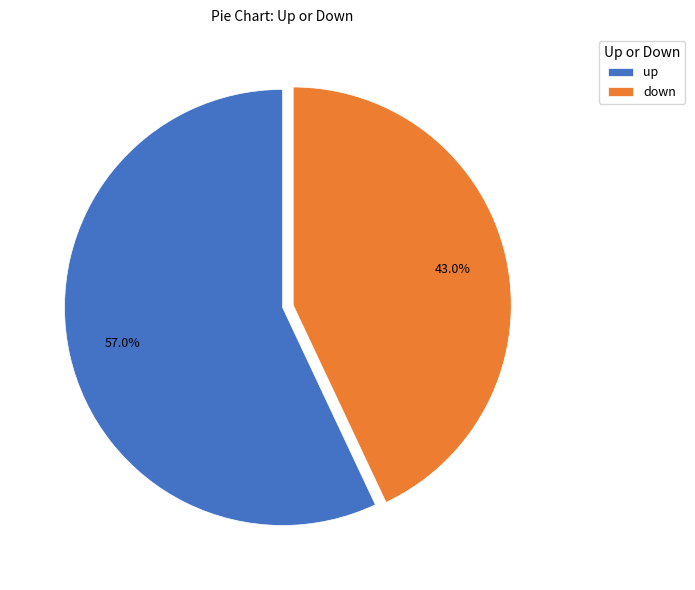

Is the sum of down and up greater than half?

Yes